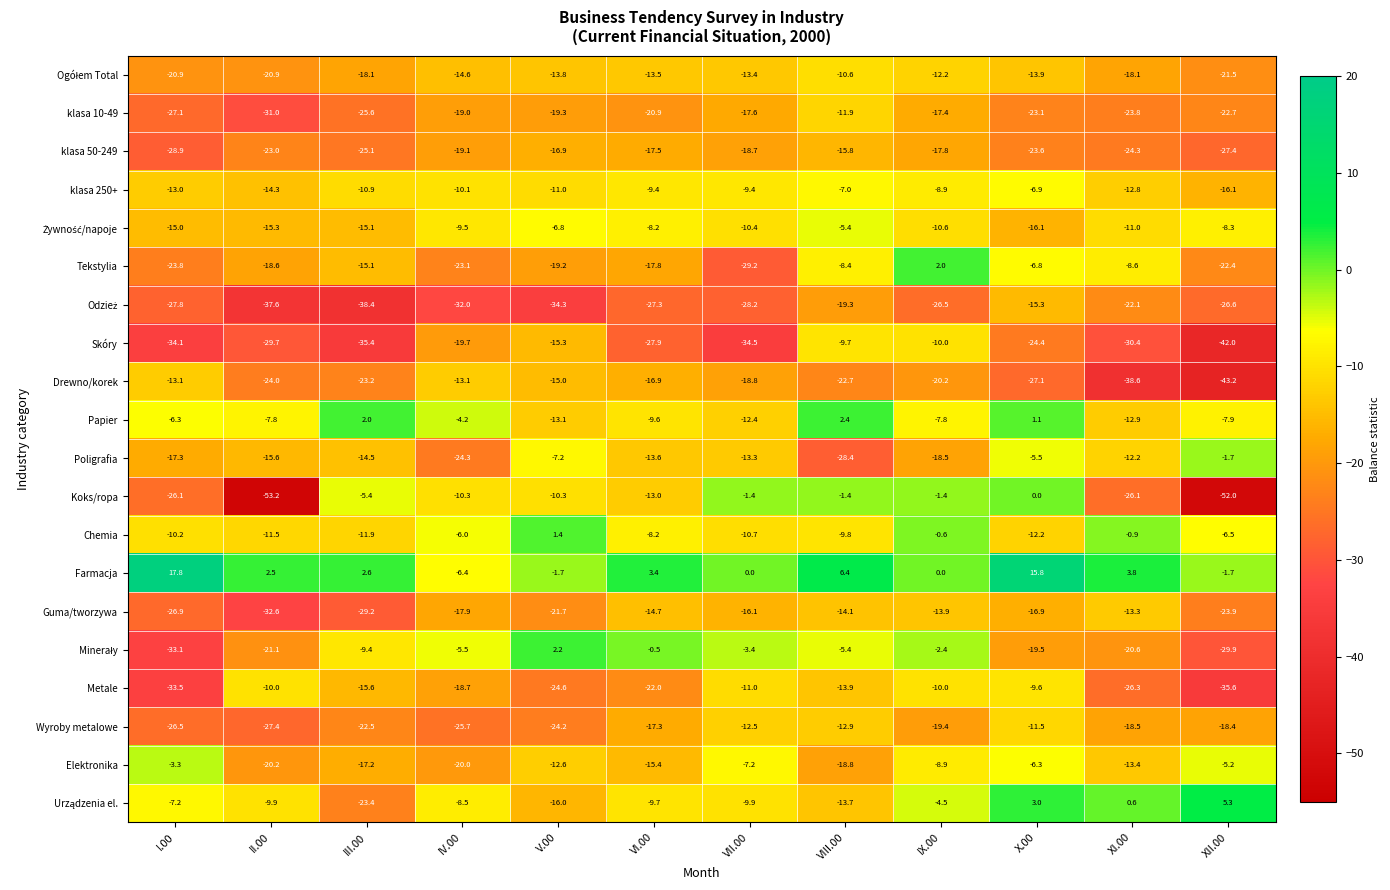

What is the difference between the maximum and minimum values in the Drewno/korek series?

30.1